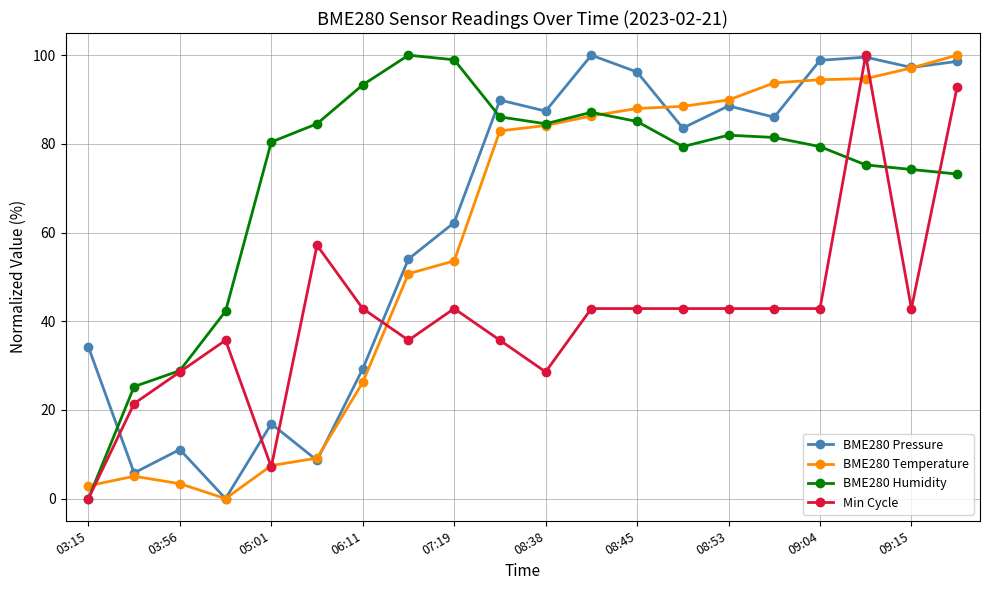

True or false: Min Cycle has more than 0 interior local peaks.

True